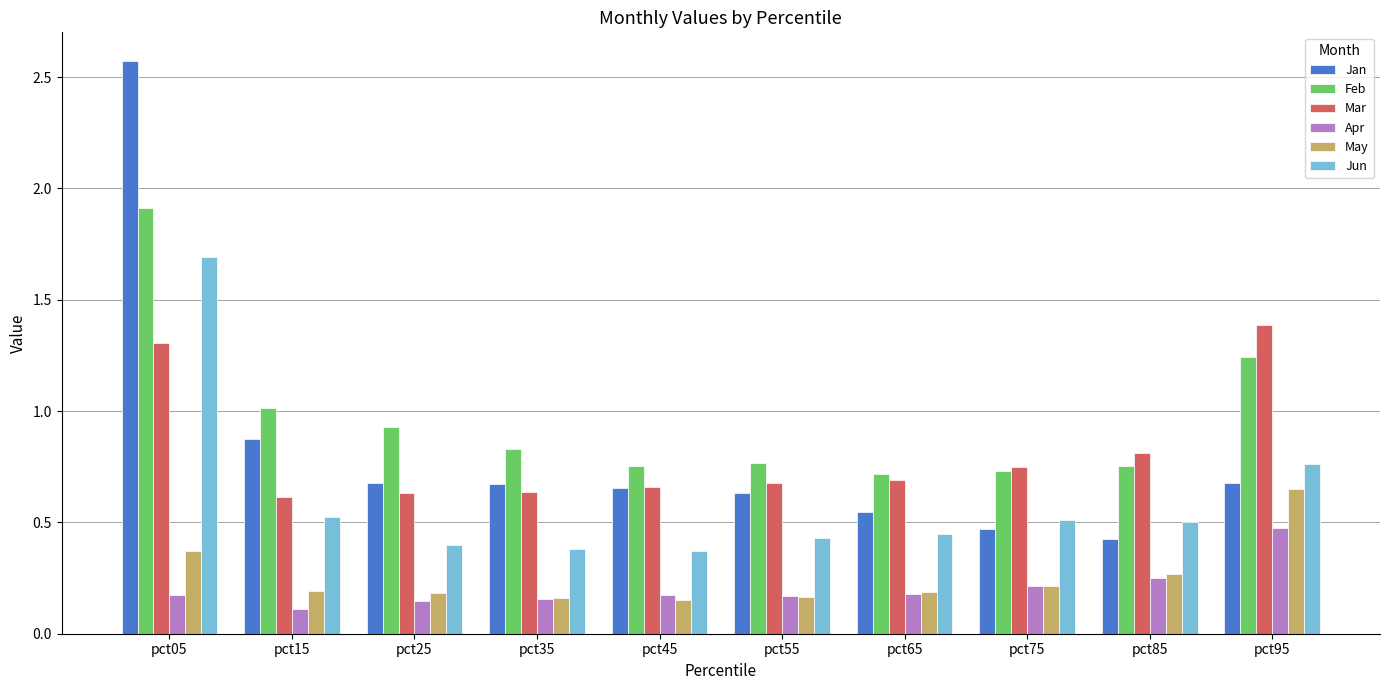

True or false: Mar has a value of 0.7 at pct65.

True